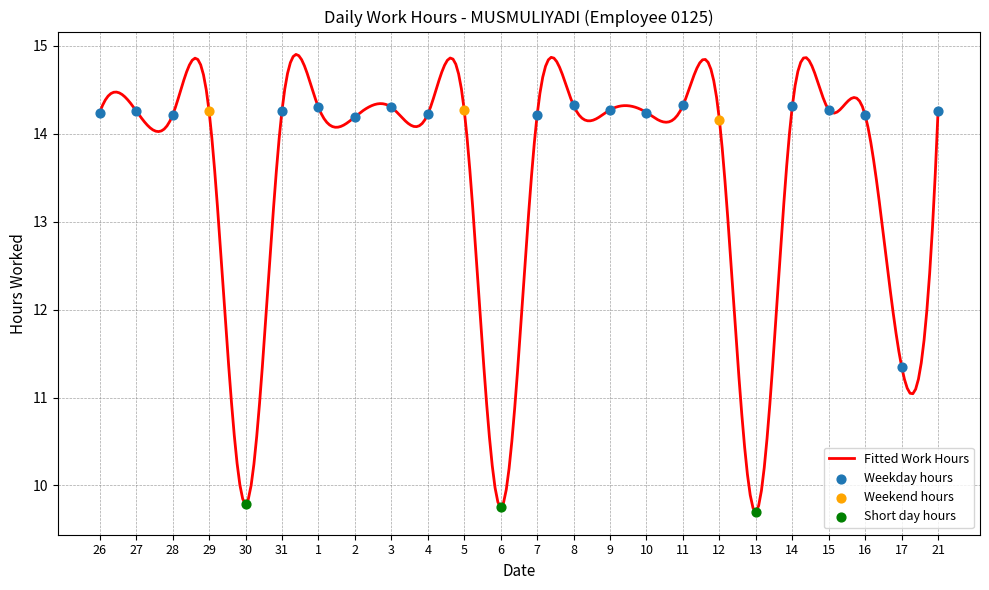

What is the difference between the maximum and minimum values?

5.2